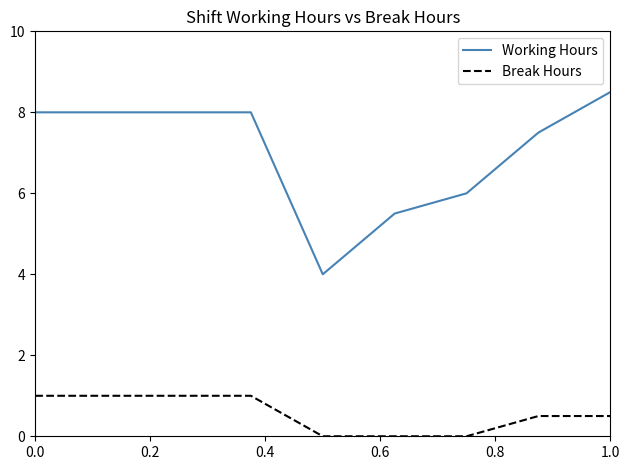

Which series has the largest total across all categories?

Working Hours